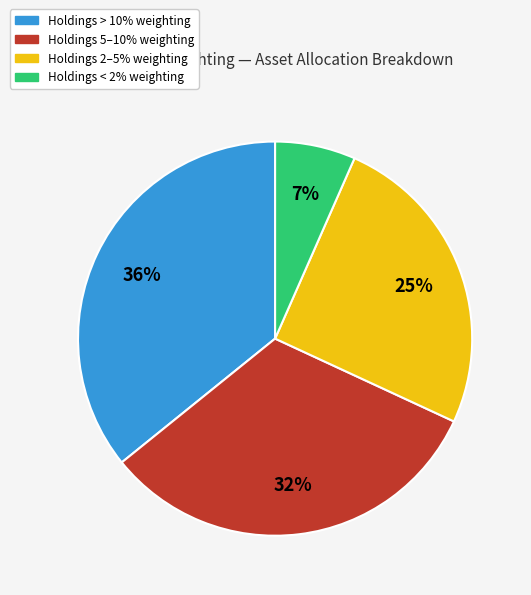

Does any single category account for the majority?

No